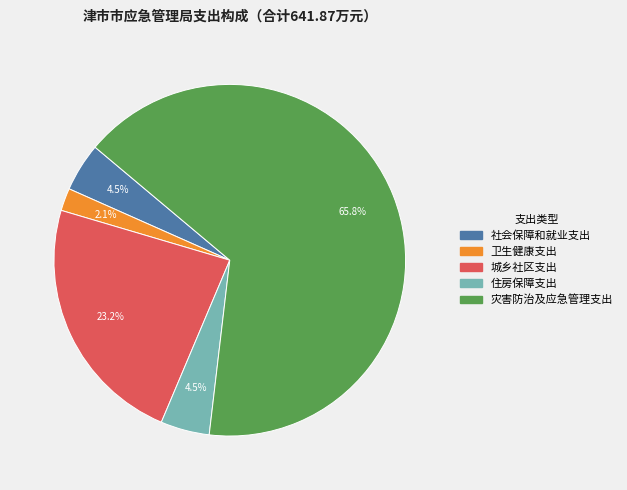

How many segments does this pie chart have?

5